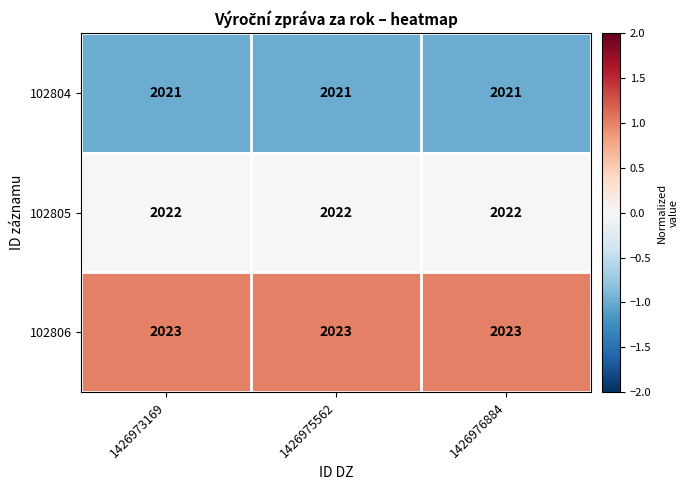

What is the sum of the 102805 values at 1426976884 and 1426975562?

4044